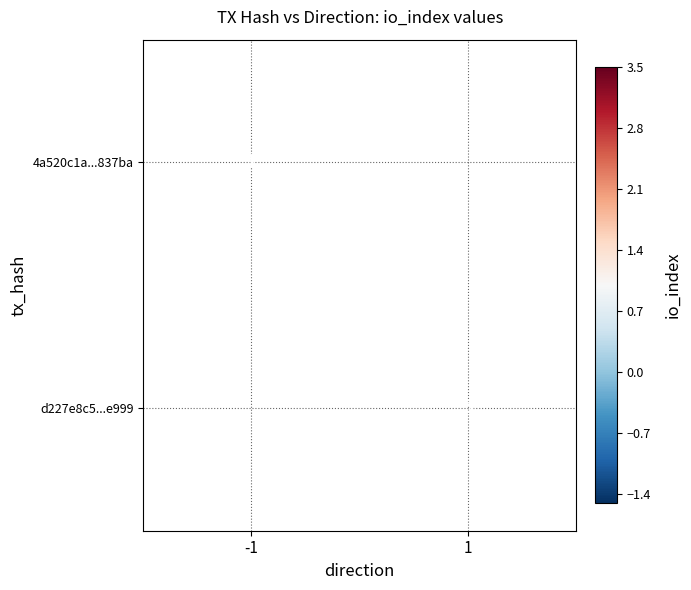

True or false: d227e8c5...e999 has a value of 3 at 1.

True